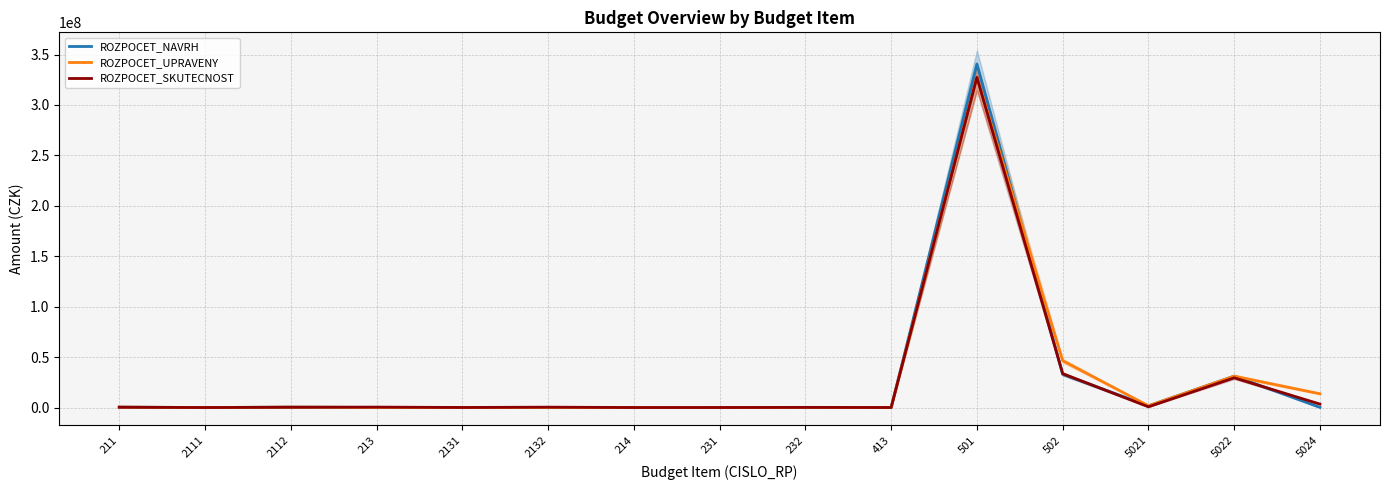

What is the difference between the highest and lowest values at 5021?

1008679.0